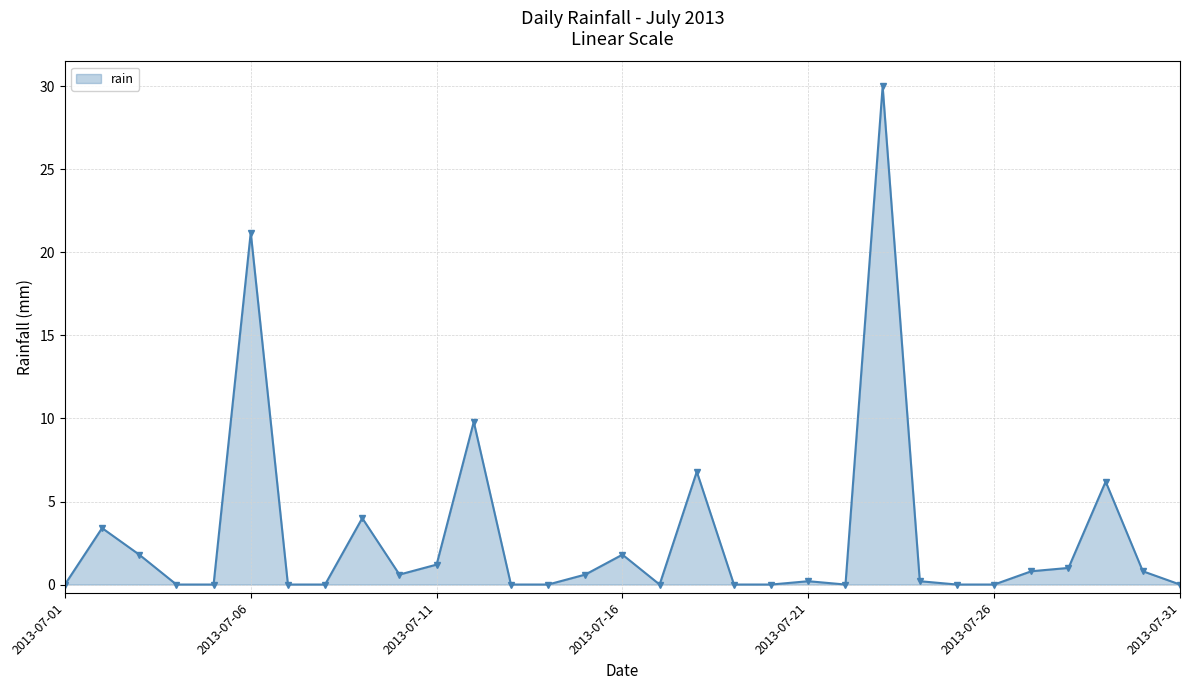

Reading left to right, extract all data points from this chart.

0.0	3.4	1.8	0.0	0.0	21.2	0.0	0.0	4.0	0.6	1.2	9.8	0.0	0.0	0.6	1.8	0.0	6.8	0.0	0.0	0.2	0.0	30.0	0.2	0.0	0.0	0.8	1.0	6.2	0.8	0.0